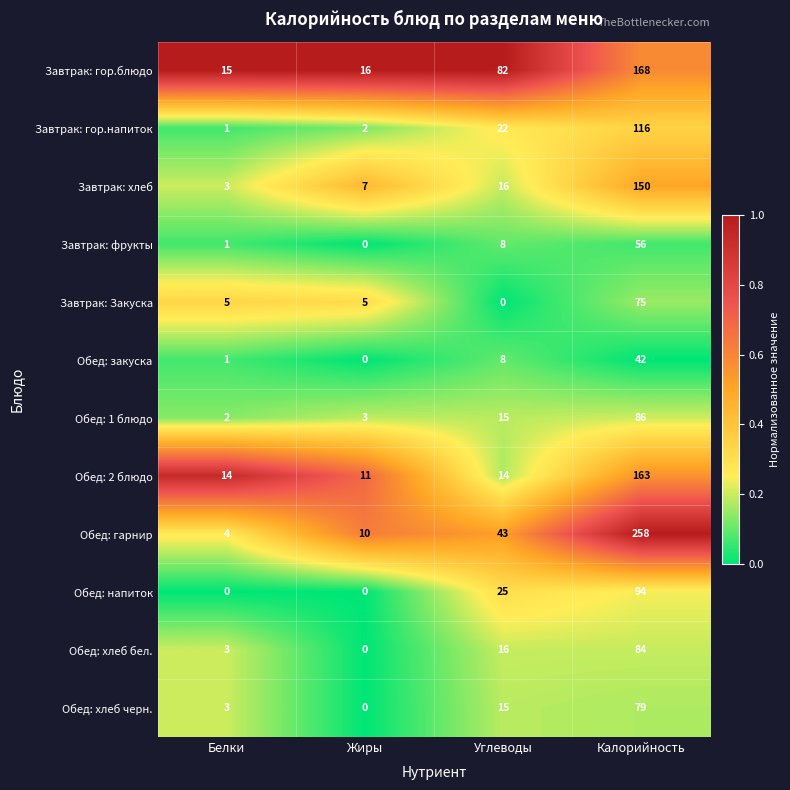

List the series in order of their peak value, lowest first.

Обед: закуска, Завтрак: фрукты, Завтрак: Закуска, Обед: хлеб черн., Обед: хлеб бел., Обед: 1 блюдо, Обед: напиток, Завтрак: гор.напиток, Завтрак: хлеб, Обед: 2 блюдо, Завтрак: гор.блюдо, Обед: гарнир